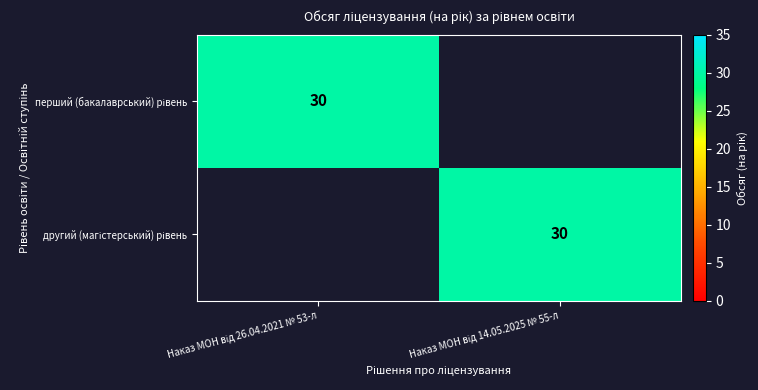

What is the difference between the перший (бакалаврський) рівень values at Наказ МОН від 14.05.2025 № 55-л and Наказ МОН від 26.04.2021 № 53-л?

30